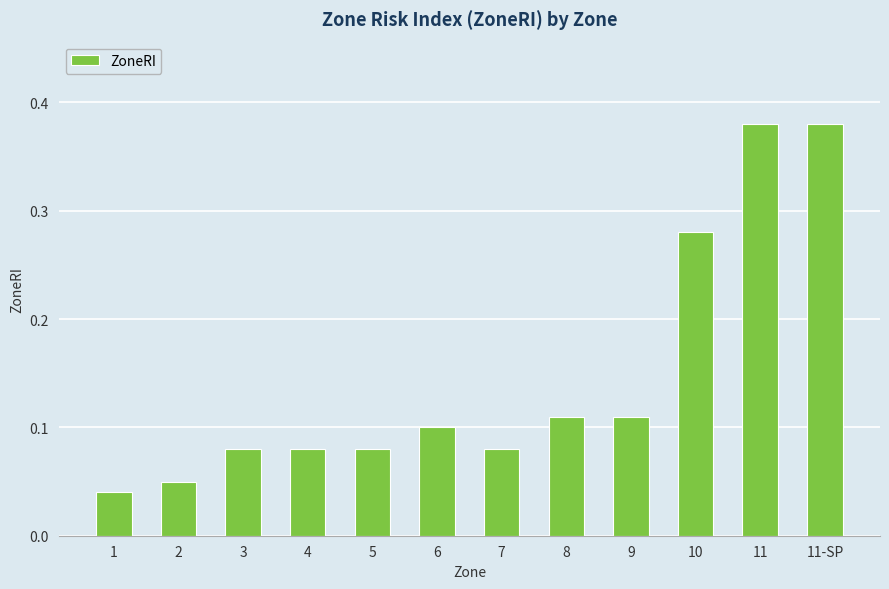

What is the difference between the values at 6 and 10?

0.2